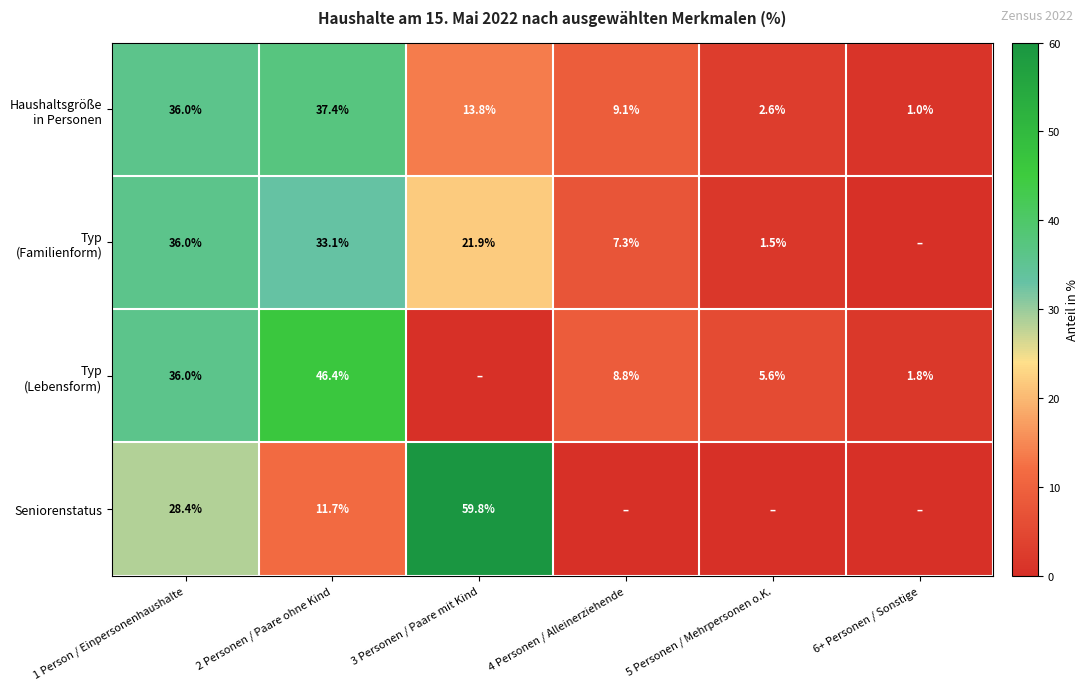

At how many categories does at least one series exceed 1?

6